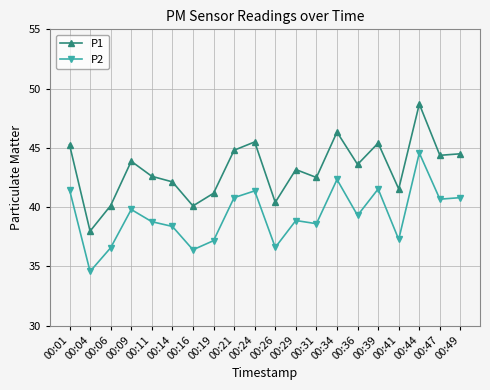

Which series has the largest range (max minus min)?

P1